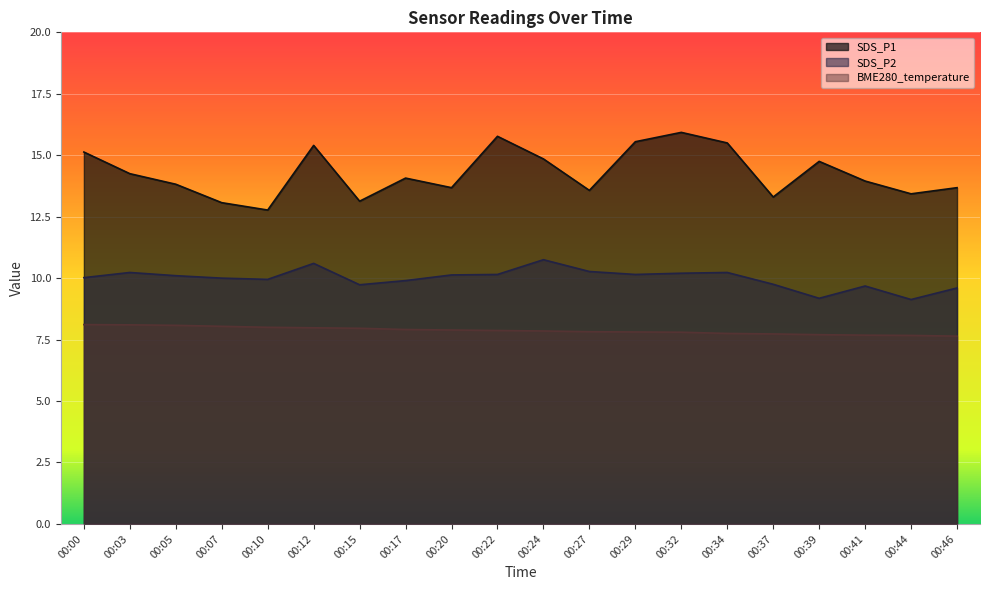

True or false: BME280_temperature and SDS_P1 cross at least once.

False